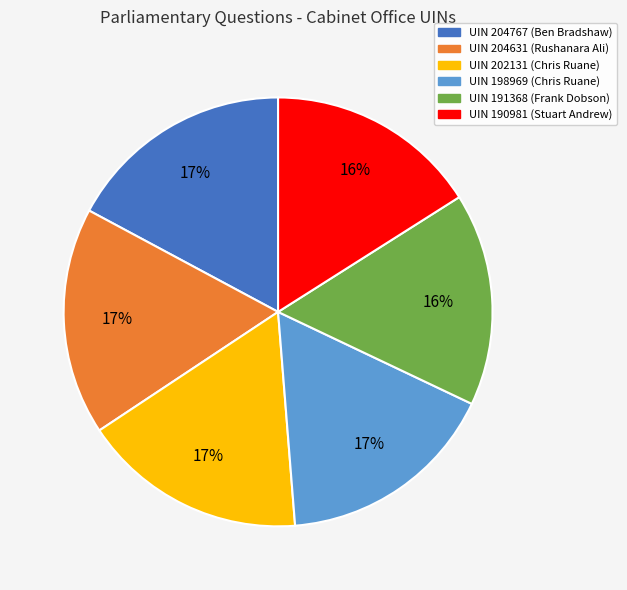

To the nearest percent, what is the difference between the largest and smallest slice percentages?

1%